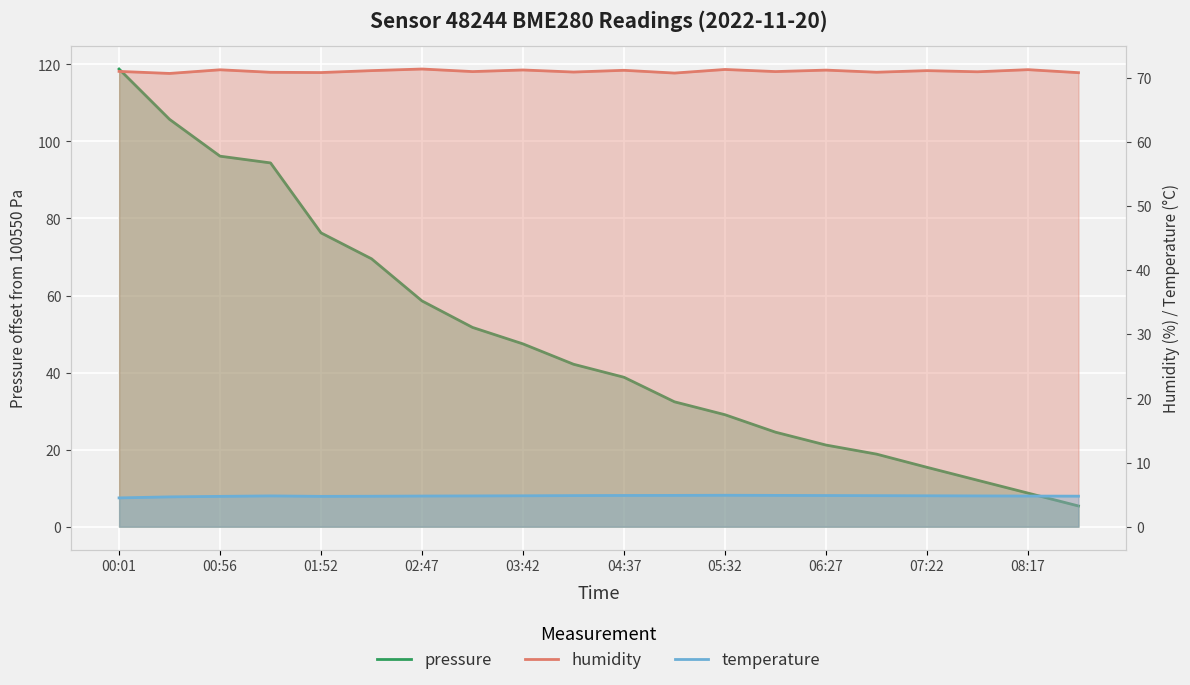

What is the lowest value of the temperature series?

4.5